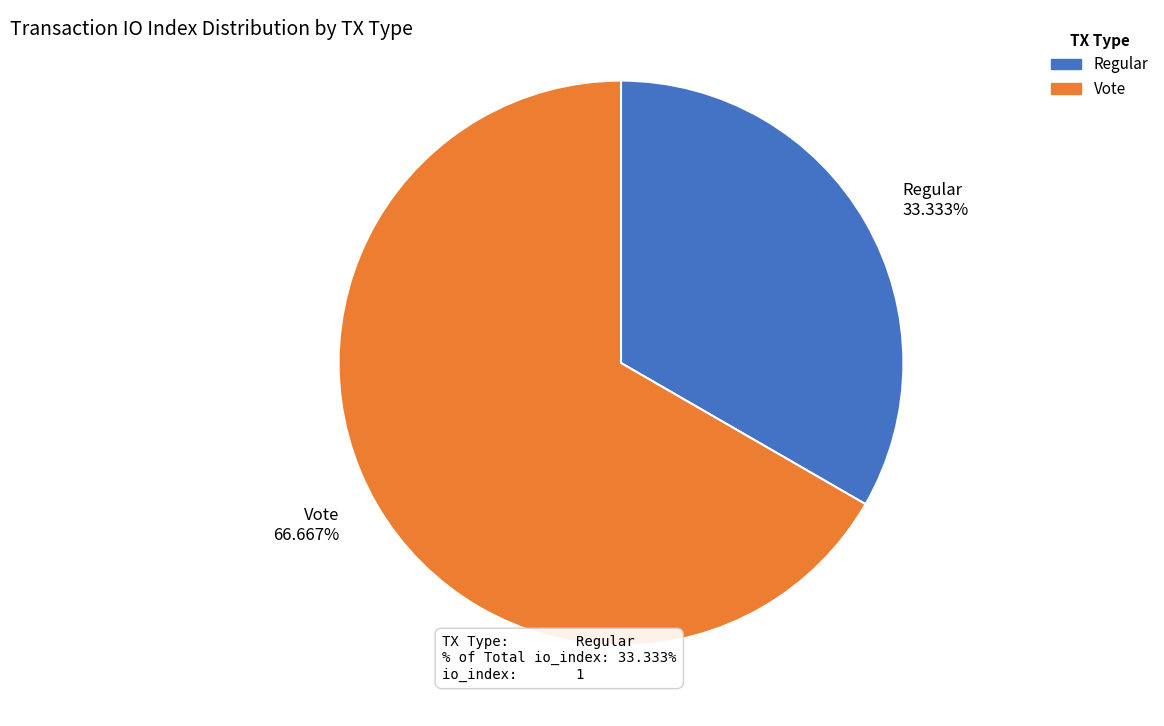

Between Vote and Regular, which is larger?

Vote